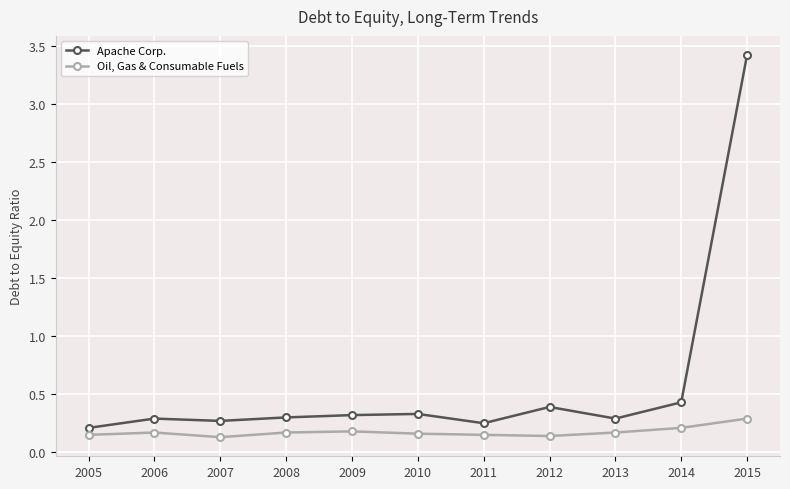

What are all the series names shown in the legend?

Apache Corp., Oil, Gas & Consumable Fuels